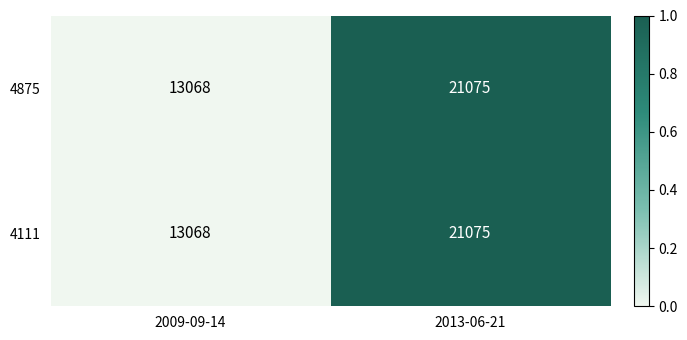

At which category is the sum across all series the highest?

2013-06-21